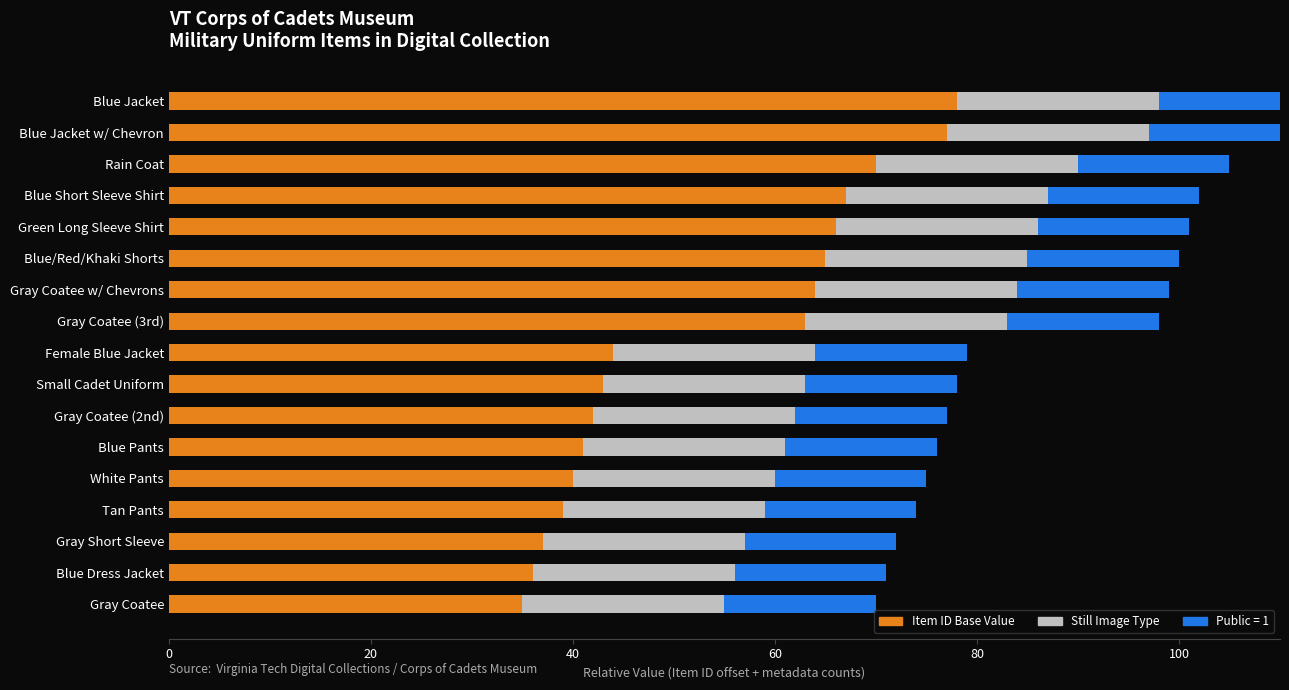

Which series changed the most between 20 and 80?

Item ID Base Value